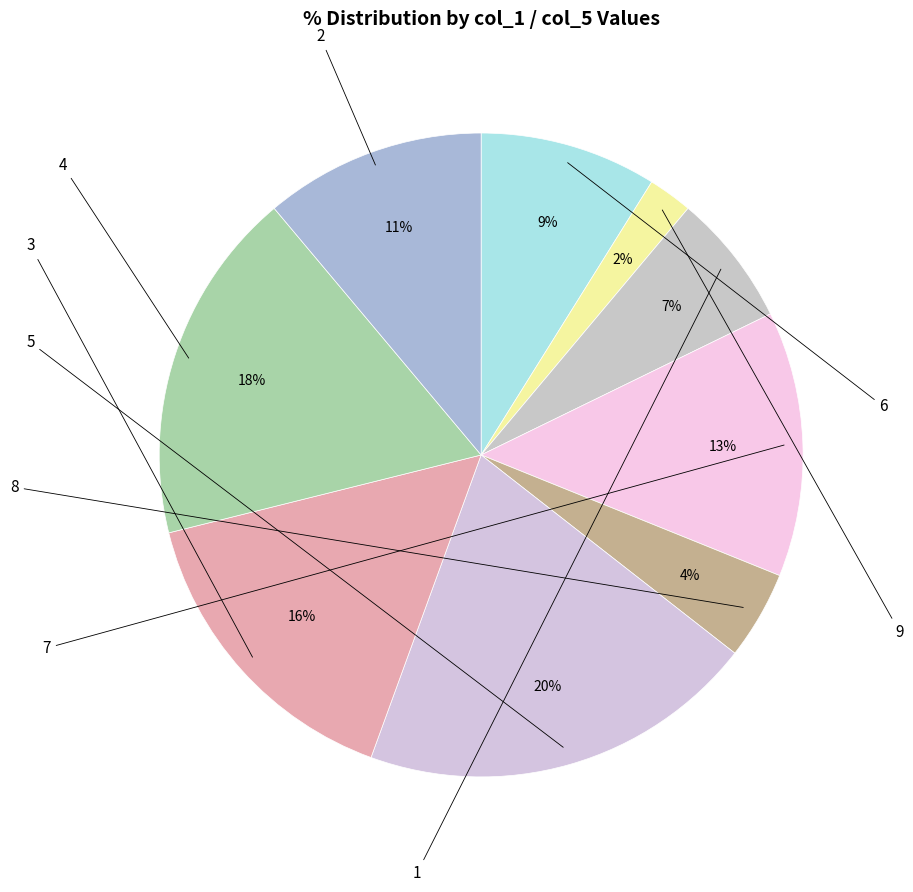

What percentage is NOT represented by 7?

86.7%